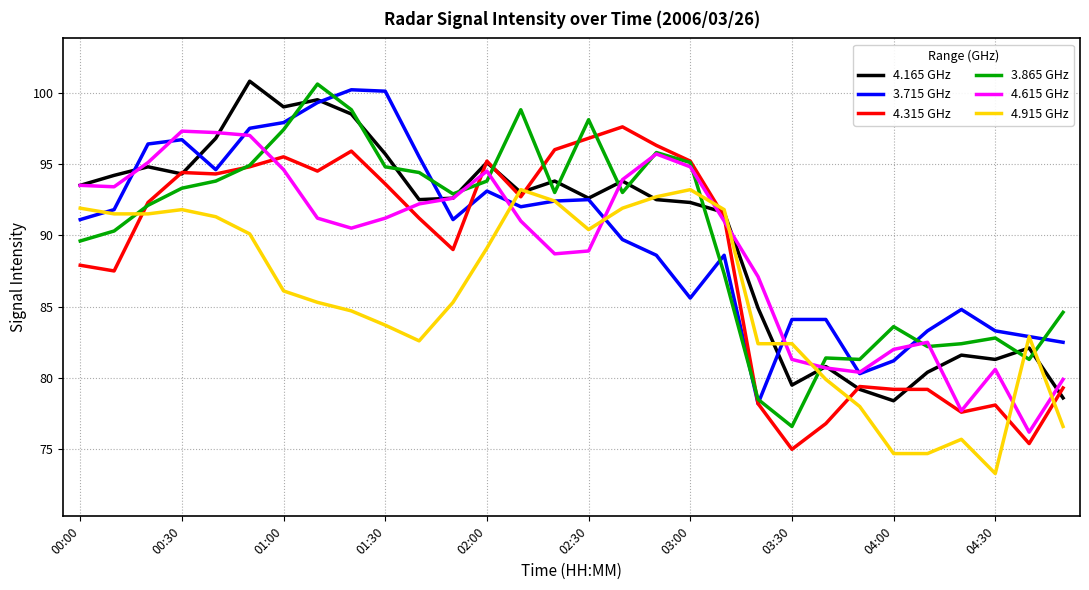

At how many categories does at least one series exceed 81?

30